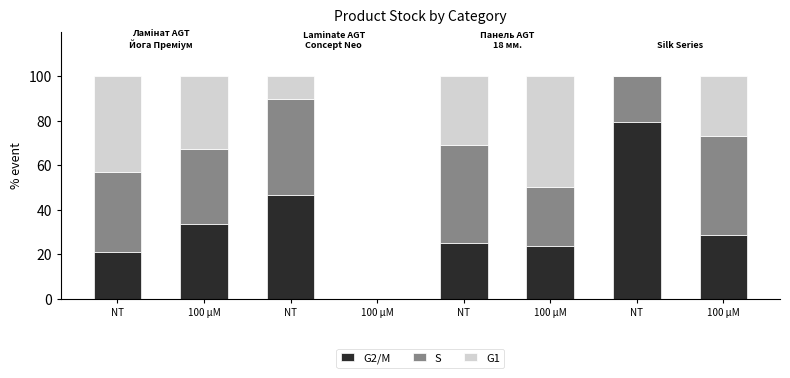

How many distinct data groups are displayed?

3